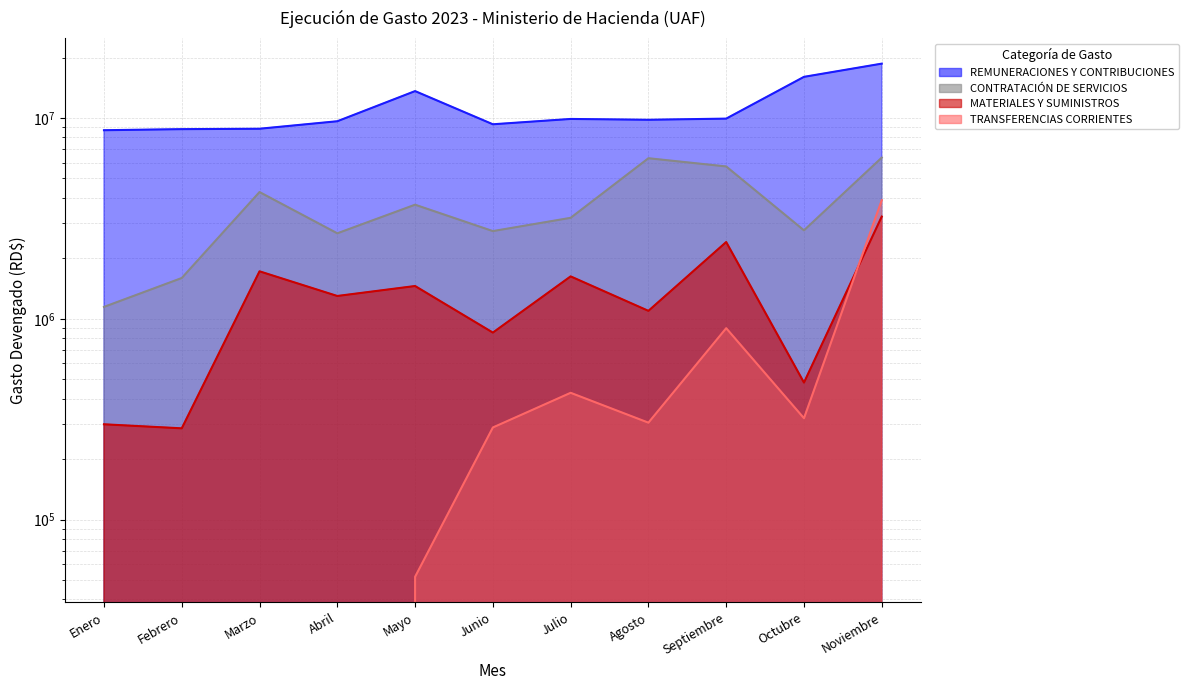

How many data points in REMUNERACIONES Y CONTRIBUCIONES are less than 9803550?

5